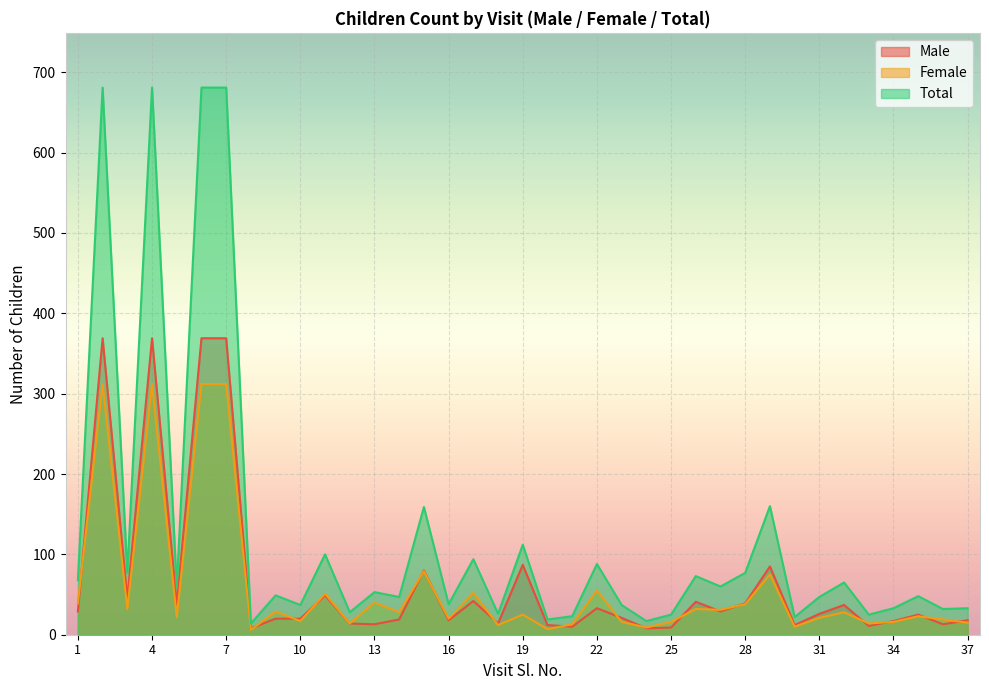

What is the sum of the Total values at 19 and 34?

145